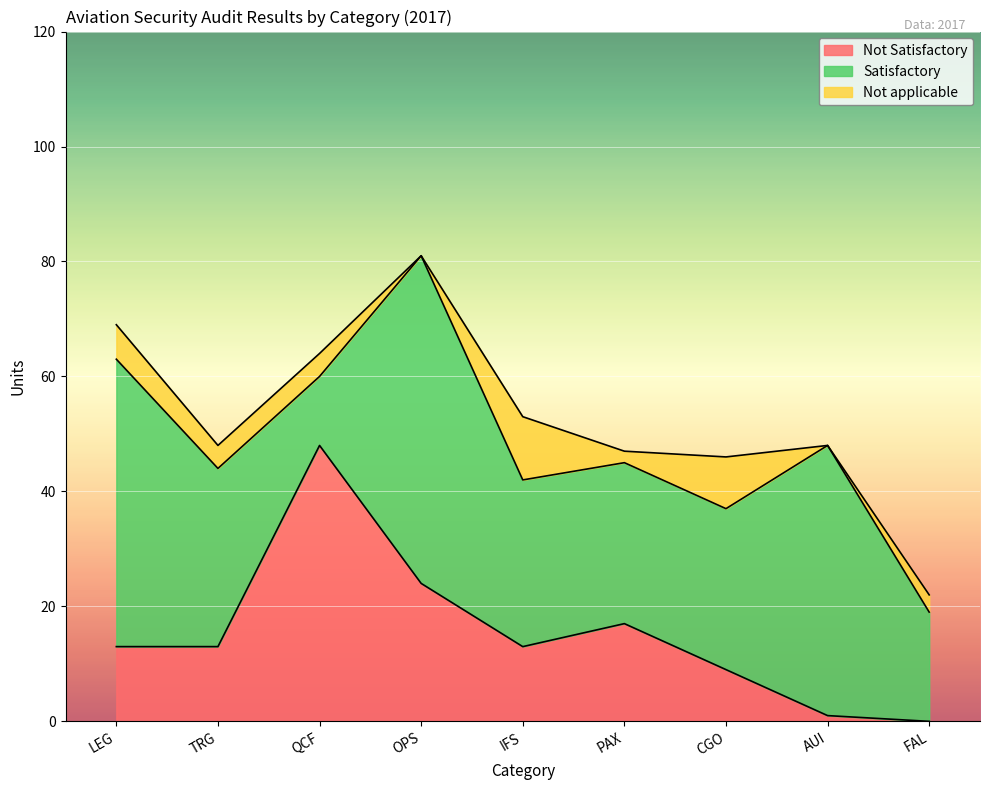

How many series are shown in this chart?

3